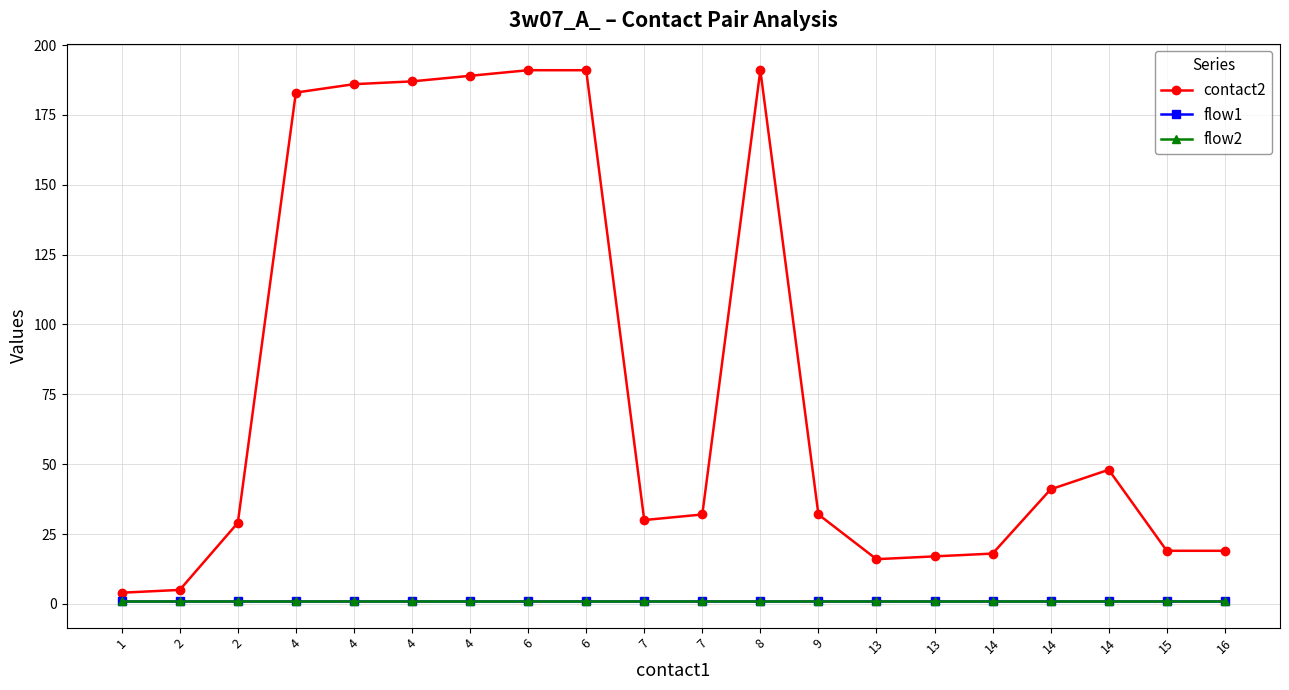

Does the chart have visible grid lines?

Yes